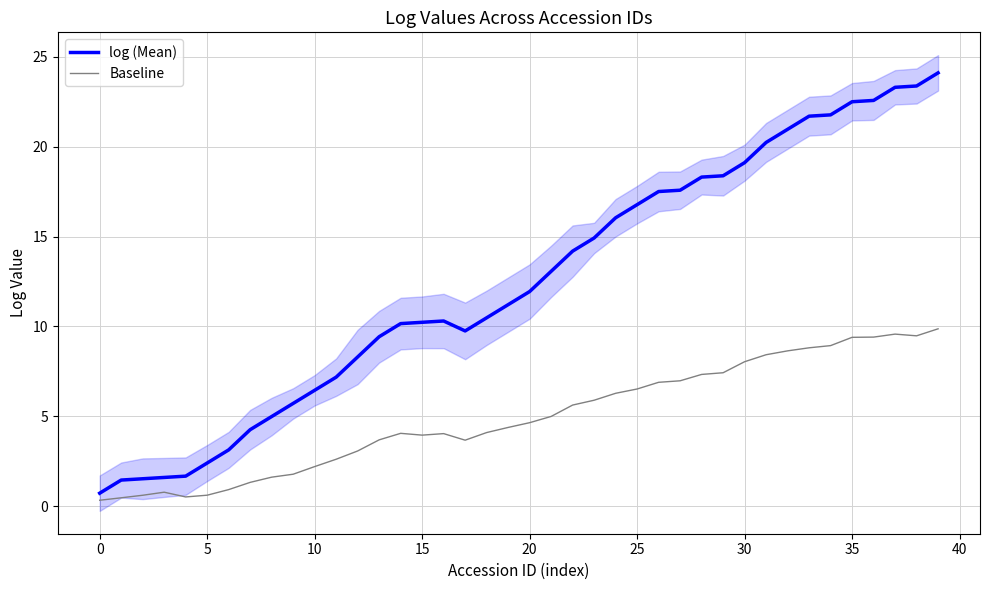

At 26, list the series in order from largest to smallest.

log (Mean), Baseline